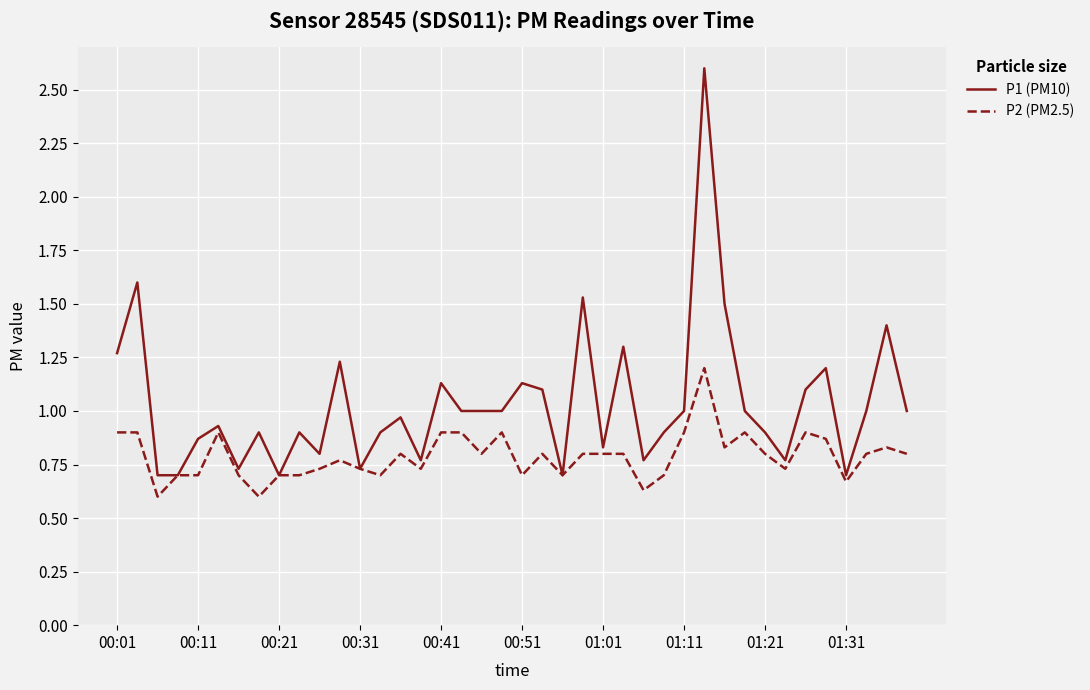

List the series in order of their overall mean, lowest first.

P2 (PM2.5), P1 (PM10)